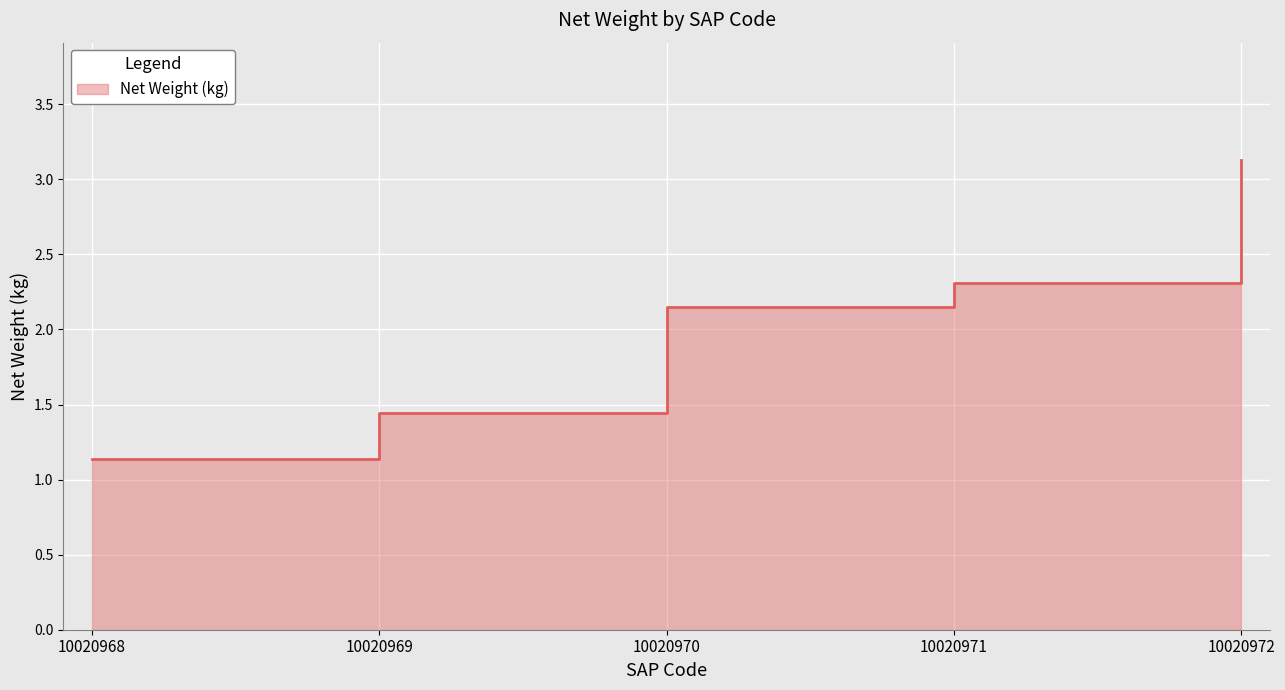

What is the minimum value shown in the chart?

1.1